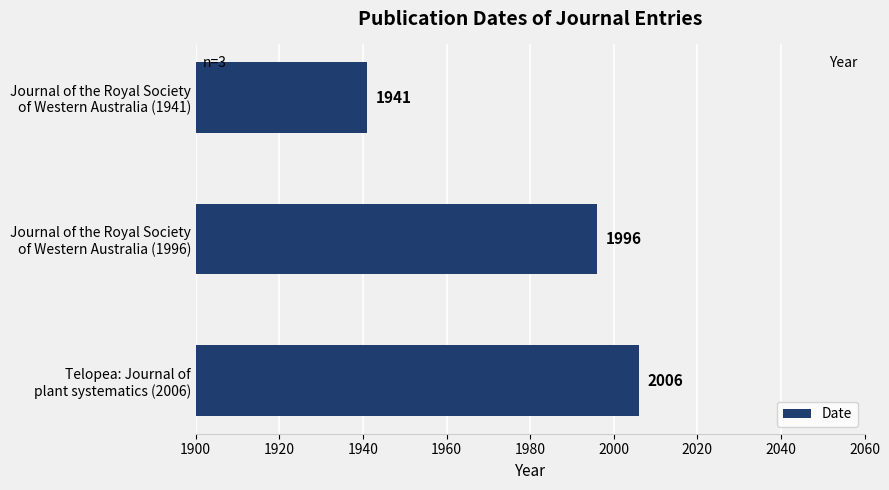

Which label corresponds to the largest value in the chart?

Telopea: Journal of
plant systematics (2006)